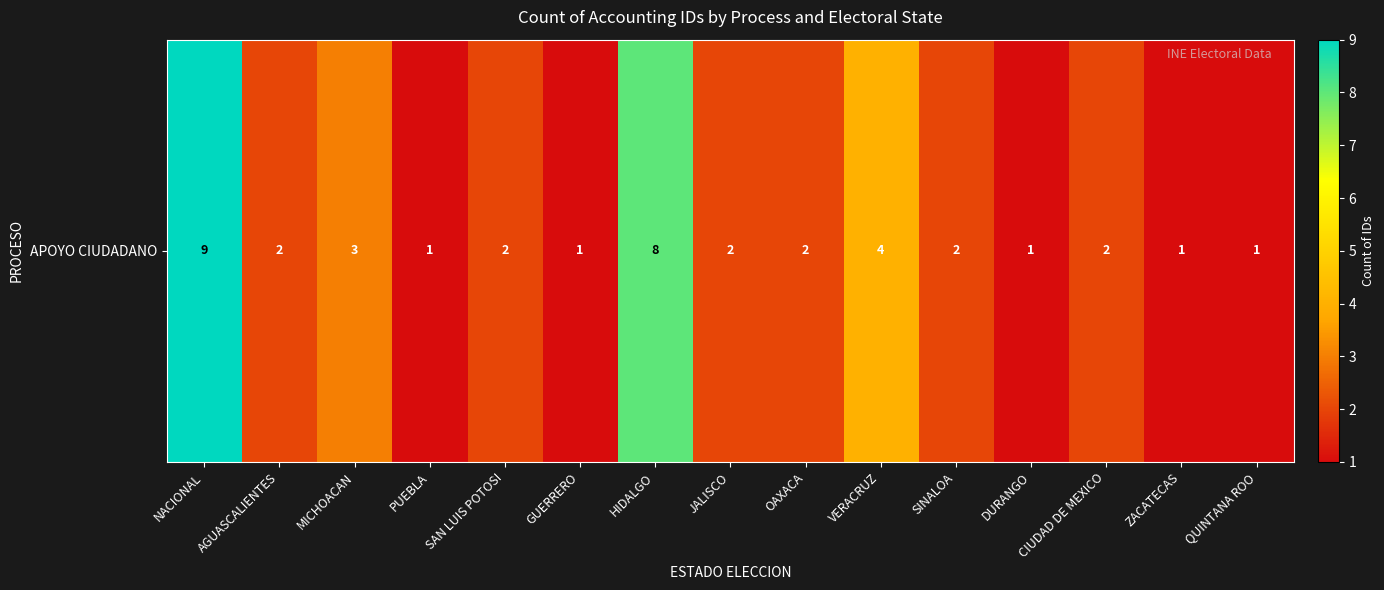

True or false: the data shows 4 at JALISCO.

False